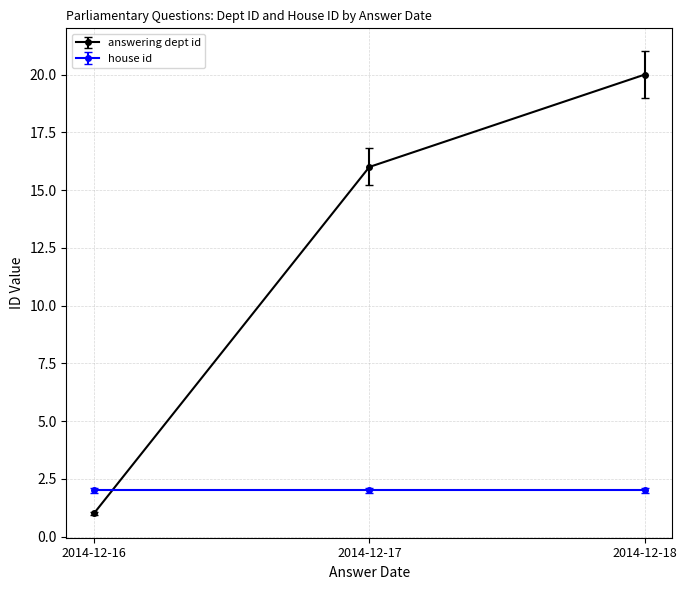

True or false: answering dept id has a value of 1 at 2014-12-16.

True